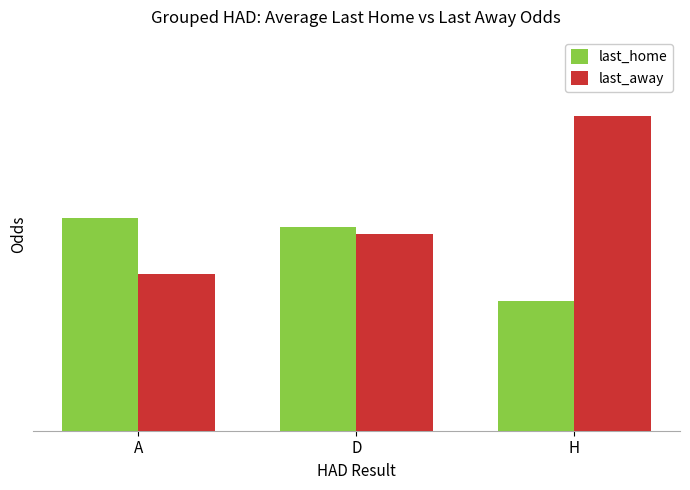

Count the last_home values in the range 1 to 2.

1